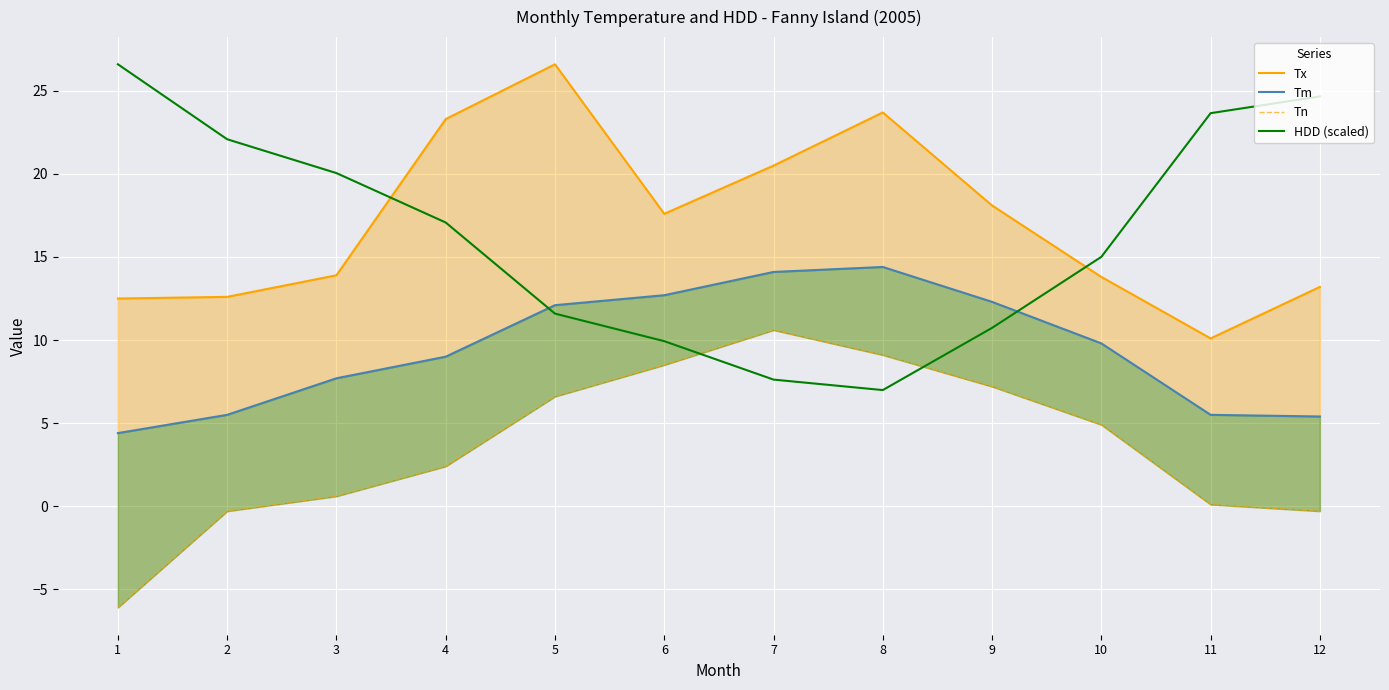

True or false: Tn has more than 1 points higher than both neighbors.

False